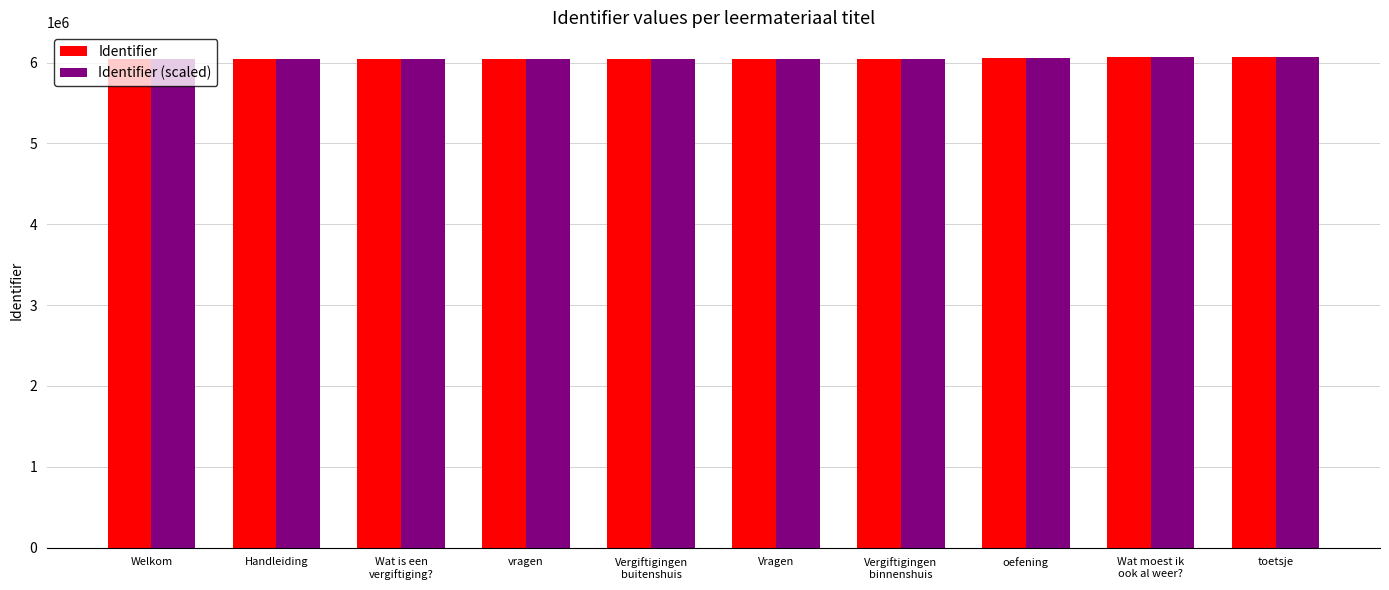

What is the maximum value shown in the chart?

6071777